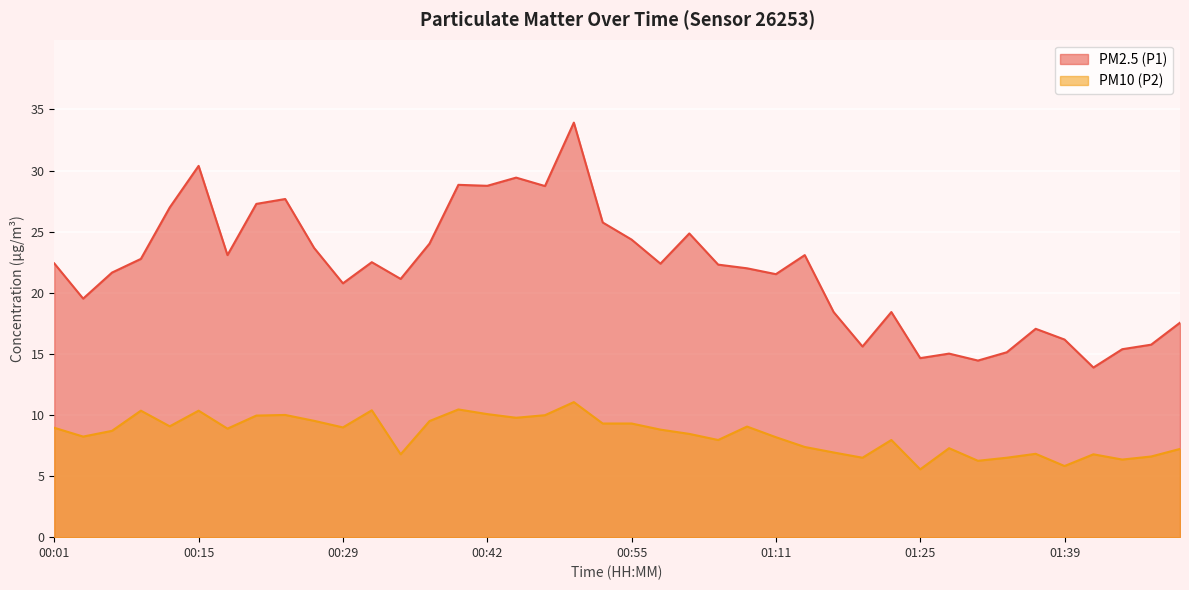

True or false: PM10 (P2) and PM2.5 (P1) cross at least once.

False